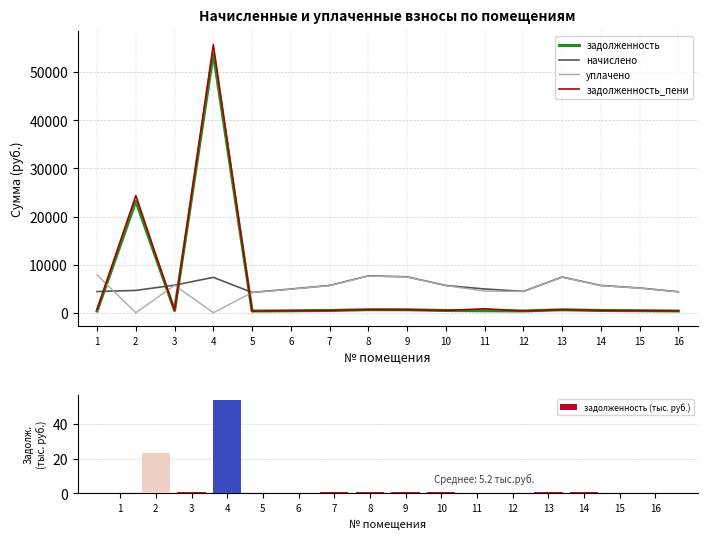

What is the value of the начислено bar at the 12th from the left?

4441.3